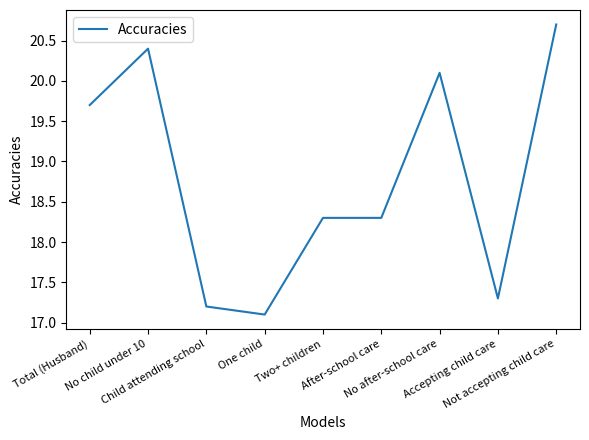

What is the approximate value at Accepting child care?

17.3